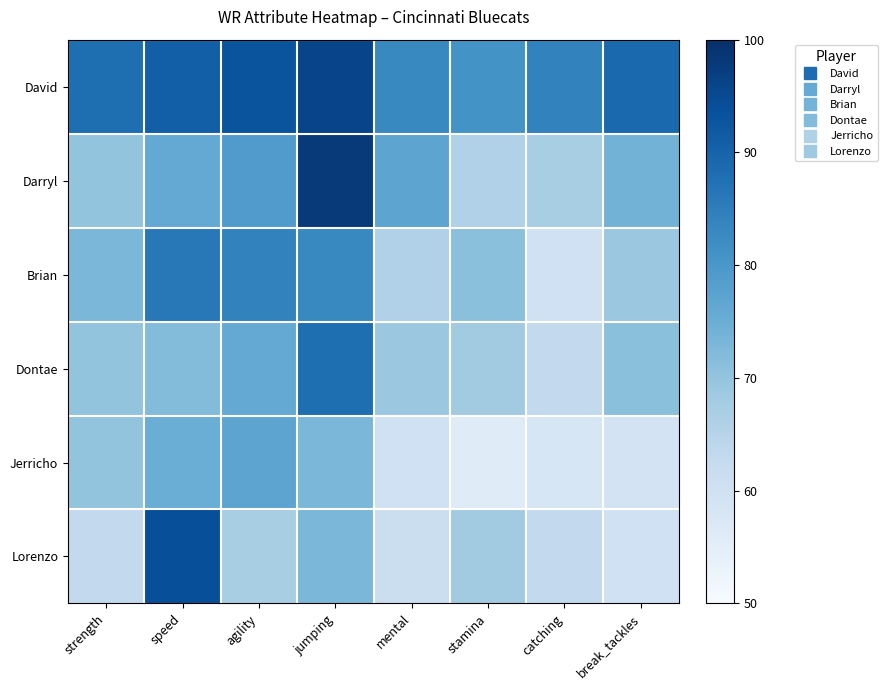

At strength, list the series in order from smallest to largest.

Lorenzo, Darryl, Dontae, Jerricho, Brian, David